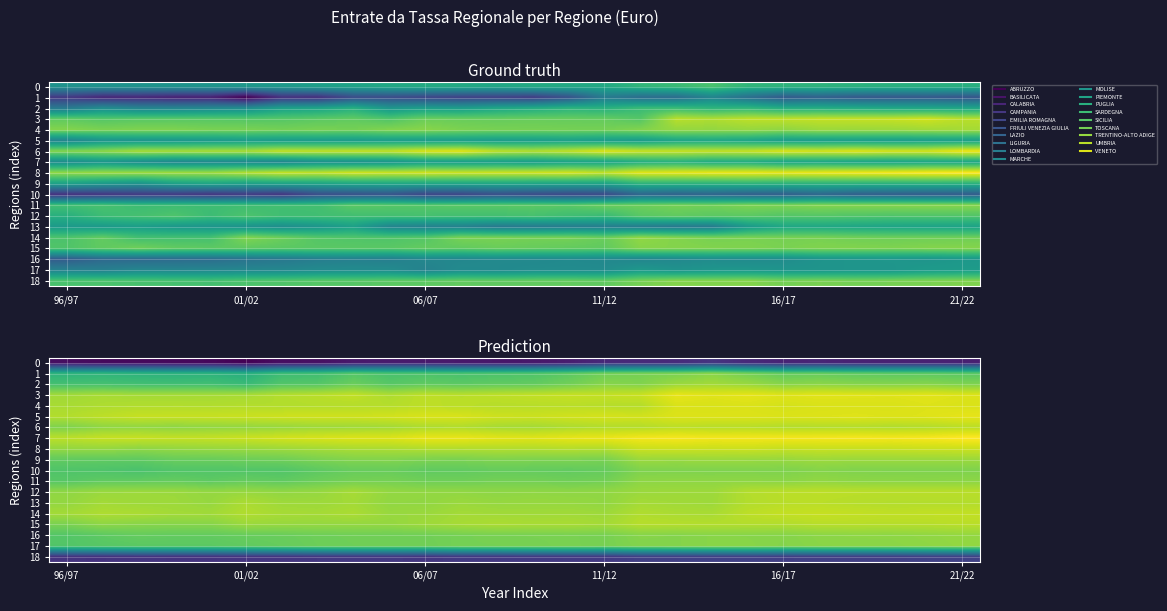

What is the average value of the 17 series?

15.2